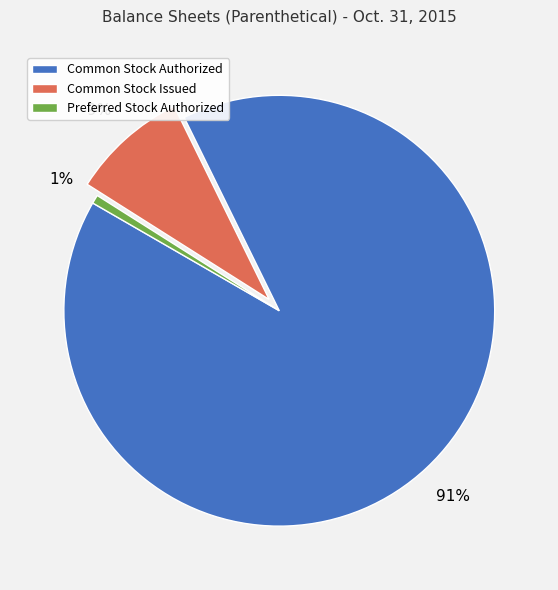

Rank the categories by value from highest to lowest.

Common Stock Authorized, Common Stock Issued, Preferred Stock Authorized